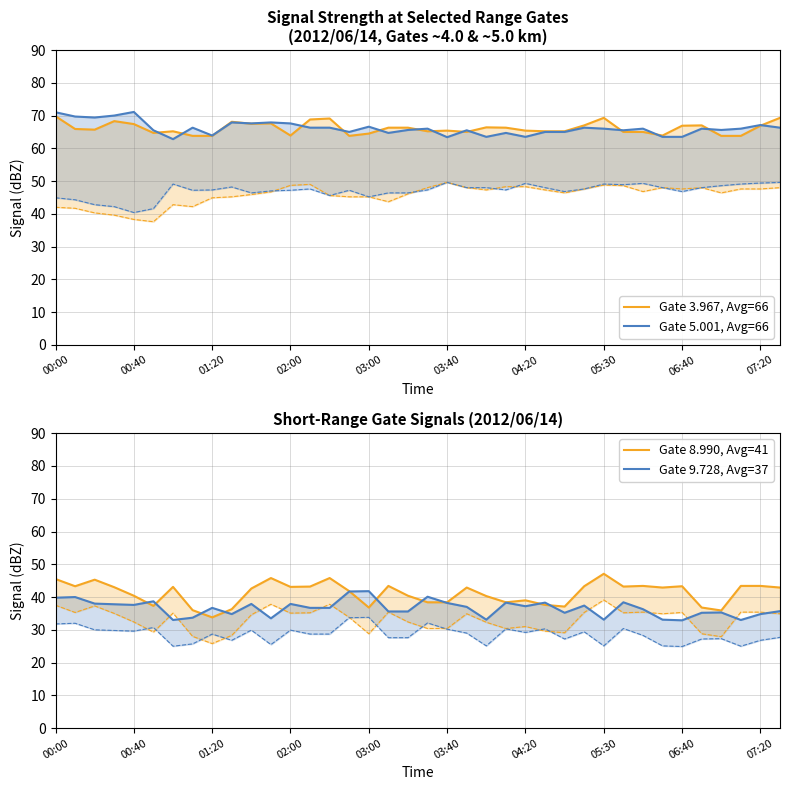

How many data points in Gate 9.728, Avg=37 are less than 36?

16